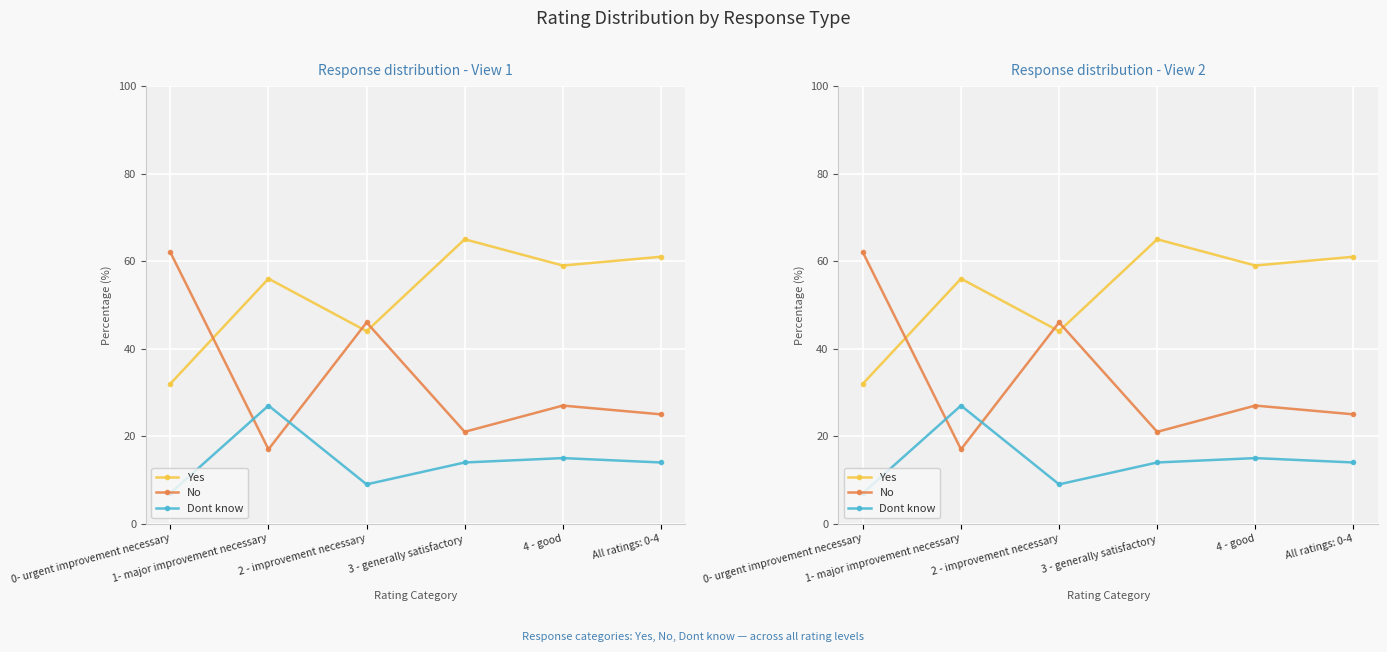

Reading left to right, what are all the values shown in this chart?

Yes: 0- urgent improvement necessary=32	1- major improvement necessary=56	2 - improvement necessary=44	3 - generally satisfactory=65	4 - good=59	All ratings: 0-4=61
No: 0- urgent improvement necessary=62	1- major improvement necessary=17	2 - improvement necessary=46	3 - generally satisfactory=21	4 - good=27	All ratings: 0-4=25
Dont know: 0- urgent improvement necessary=7	1- major improvement necessary=27	2 - improvement necessary=9	3 - generally satisfactory=14	4 - good=15	All ratings: 0-4=14